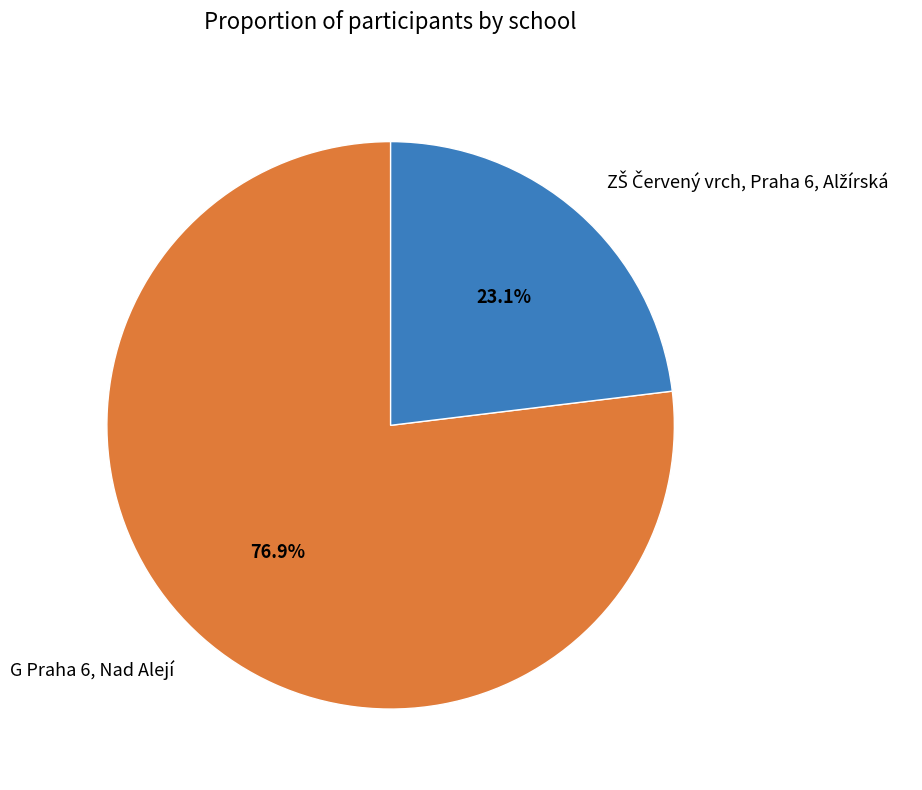

What percentage is NOT represented by G Praha 6, Nad Alejí?

23.1%